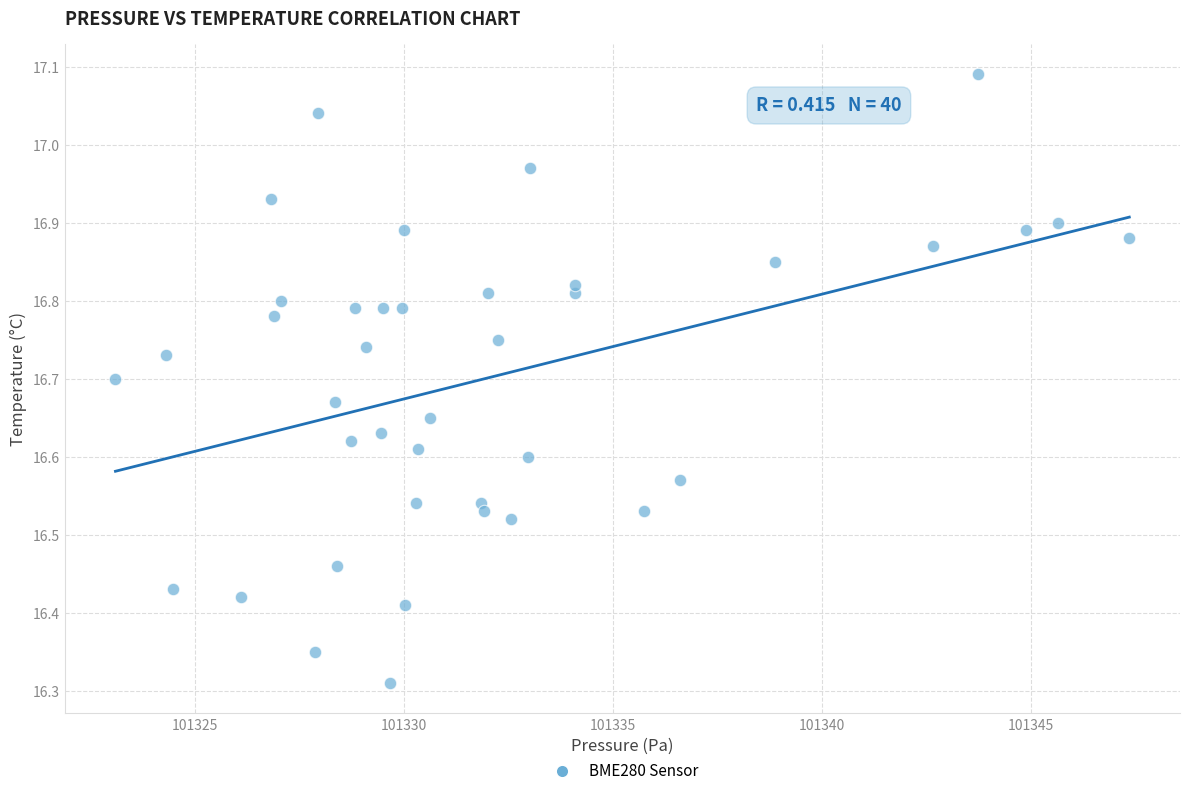

What is the range of X values (max minus min)?

24.2